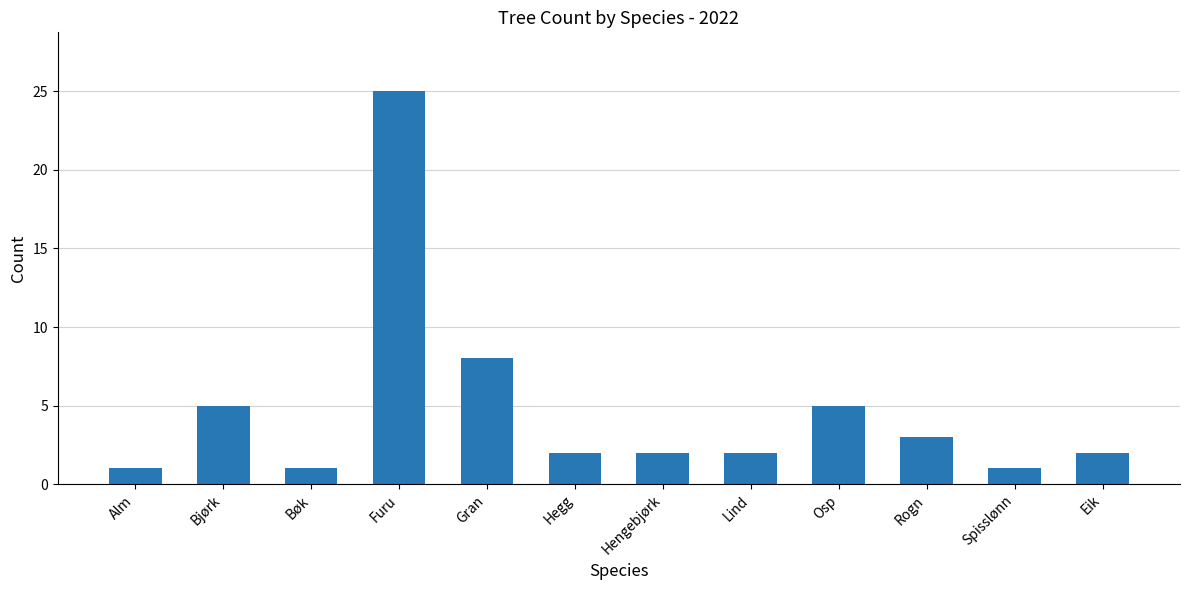

What position from the right is Spisslønn?

2